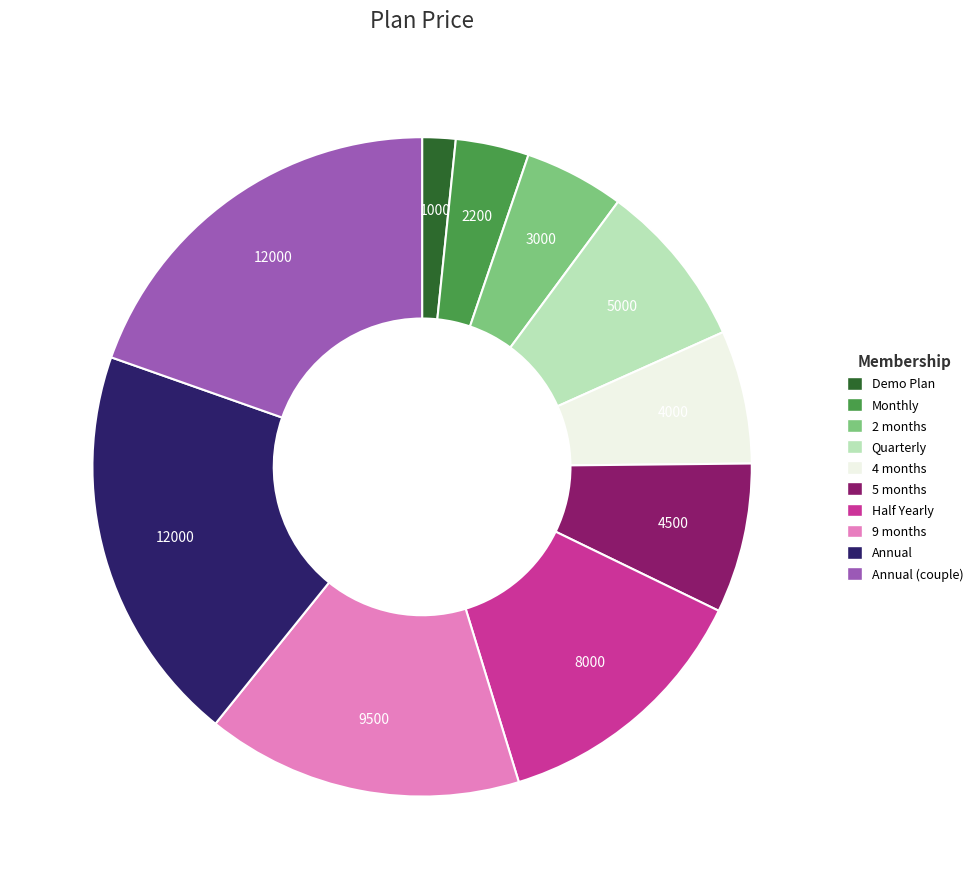

Does any single category account for the majority?

No